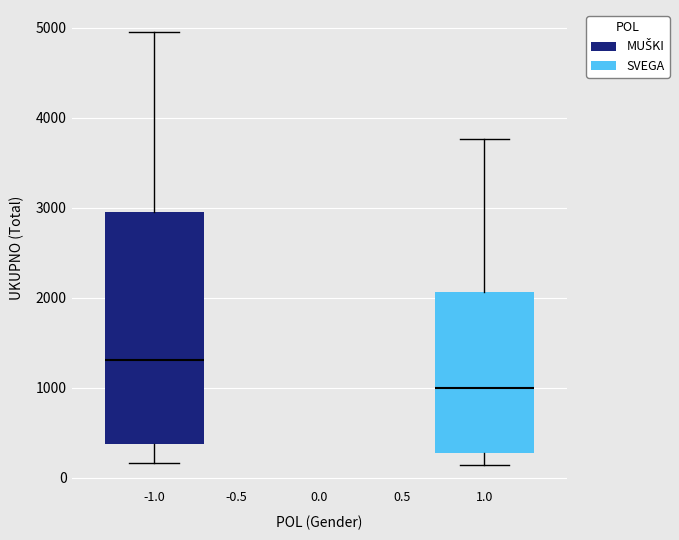

Which box has the lowest median line?

1.0